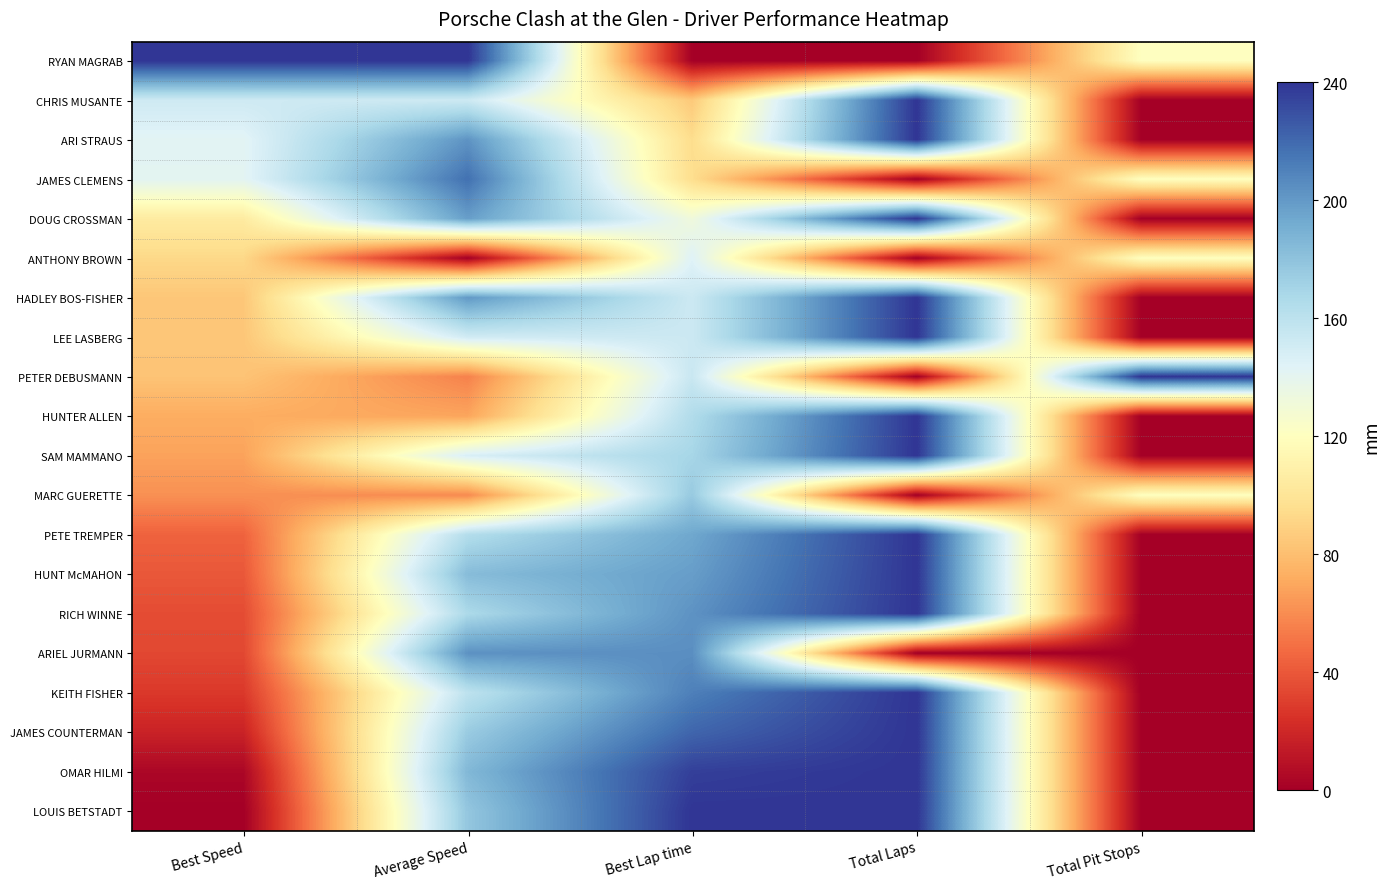

What is the total value across all series at Average Speed?

3107.4